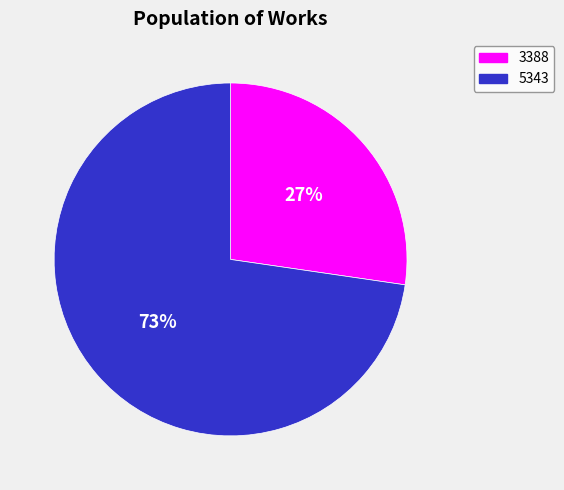

True or false: 5343 accounts for 73% of the total.

True